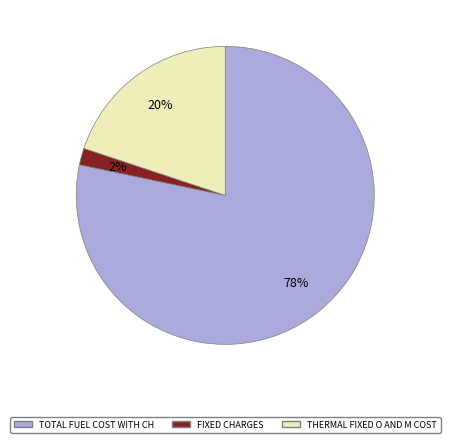

To the nearest percent, what portion does TOTAL FUEL COST WITH CH represent?

78%